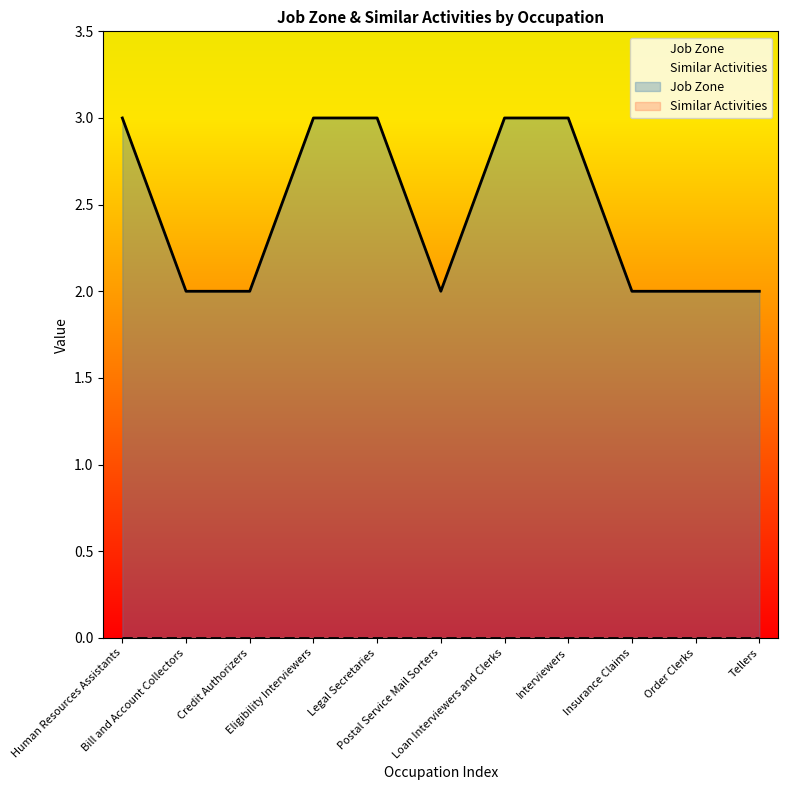

What is the change in value from Eligibility Interviewers to Insurance Claims?

-1